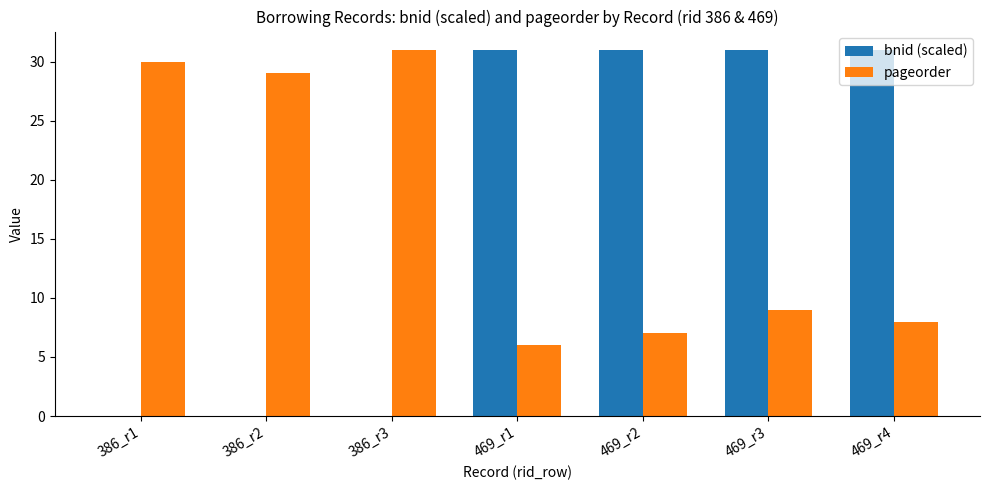

At which label is pageorder closest to 18?

469_r3